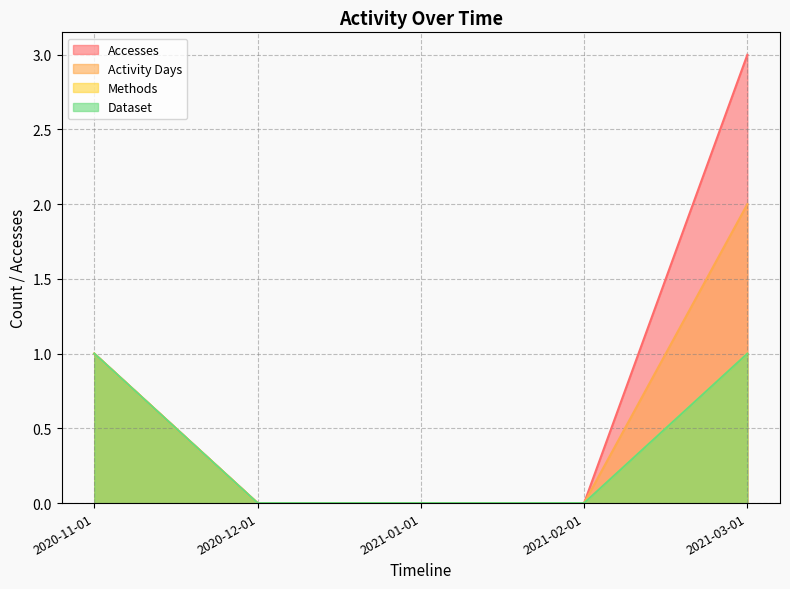

Which series changed the most between 2020-11-01 and 2021-02-01?

Accesses